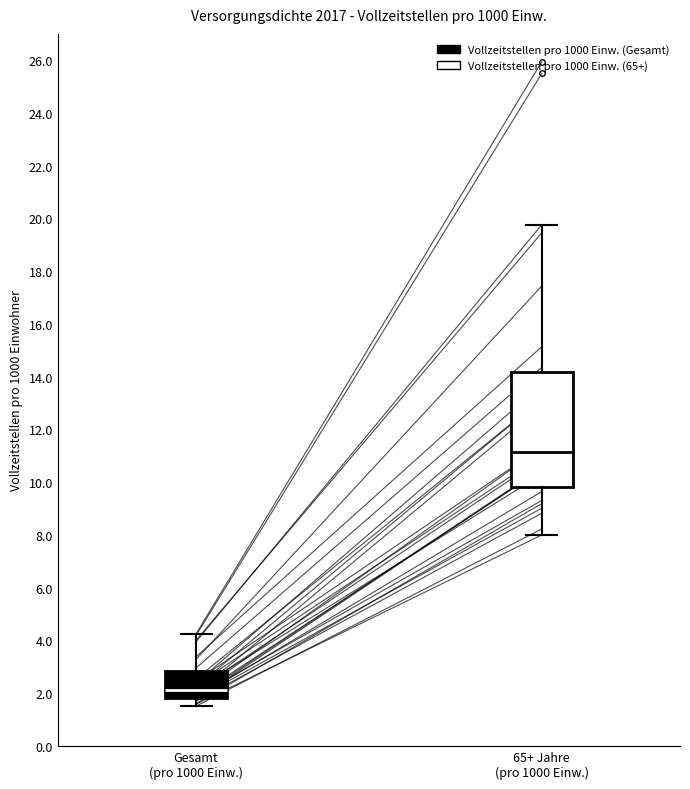

Which box's median line is the lowest?

Gesamt (pro 1000 Einw.)